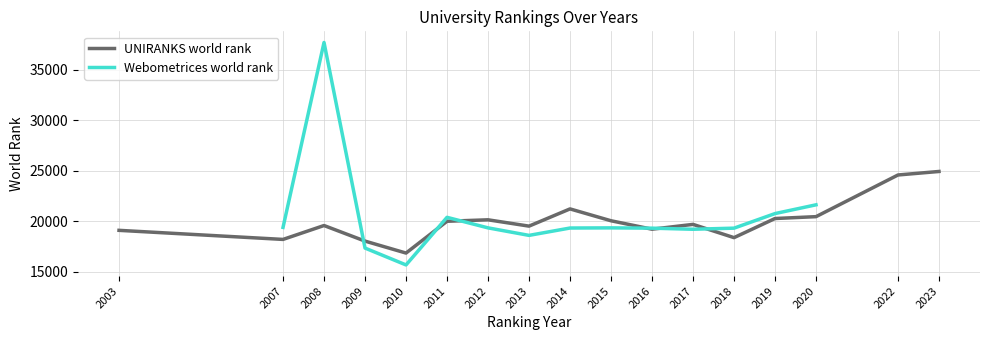

True or false: the data has more than 2 interior local peaks.

True